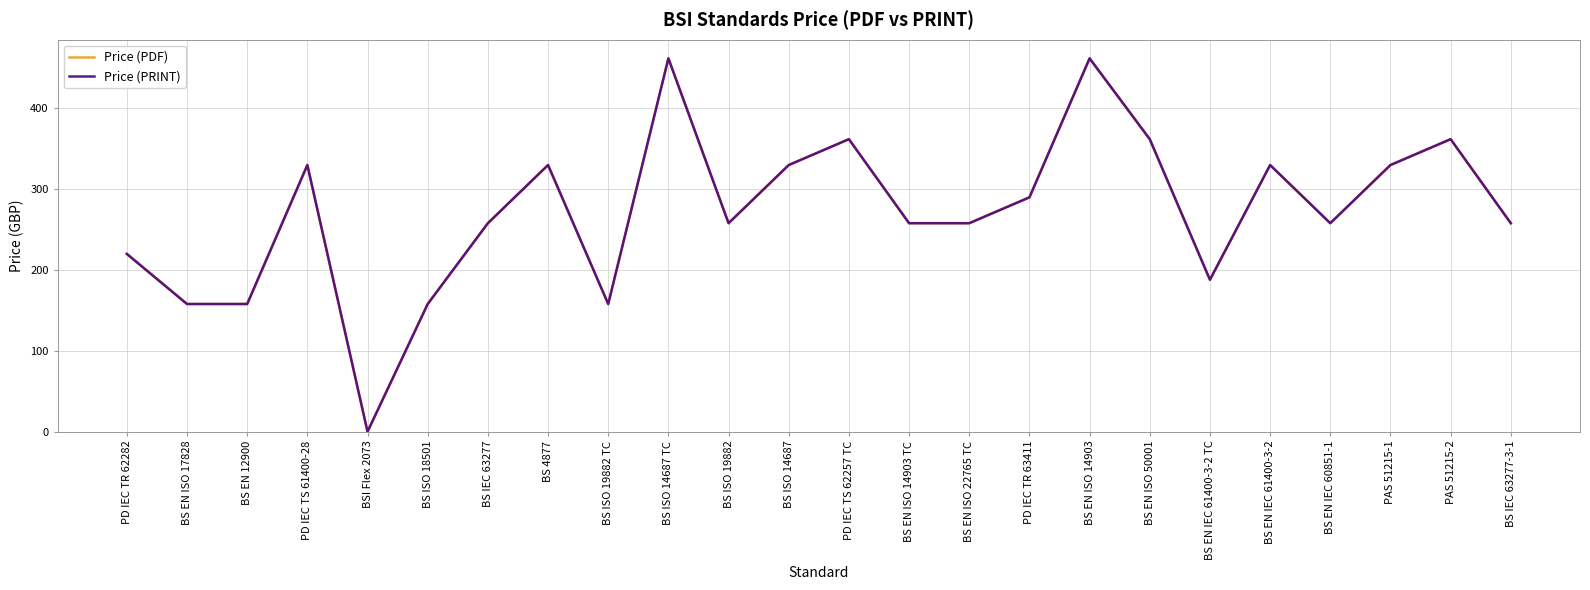

Is this an area chart (filled region under the line)?

No